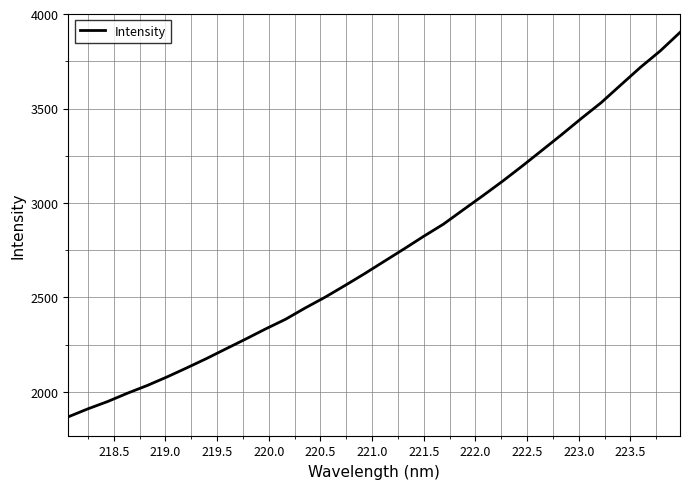

What is the maximum value shown in the chart?

3902.8